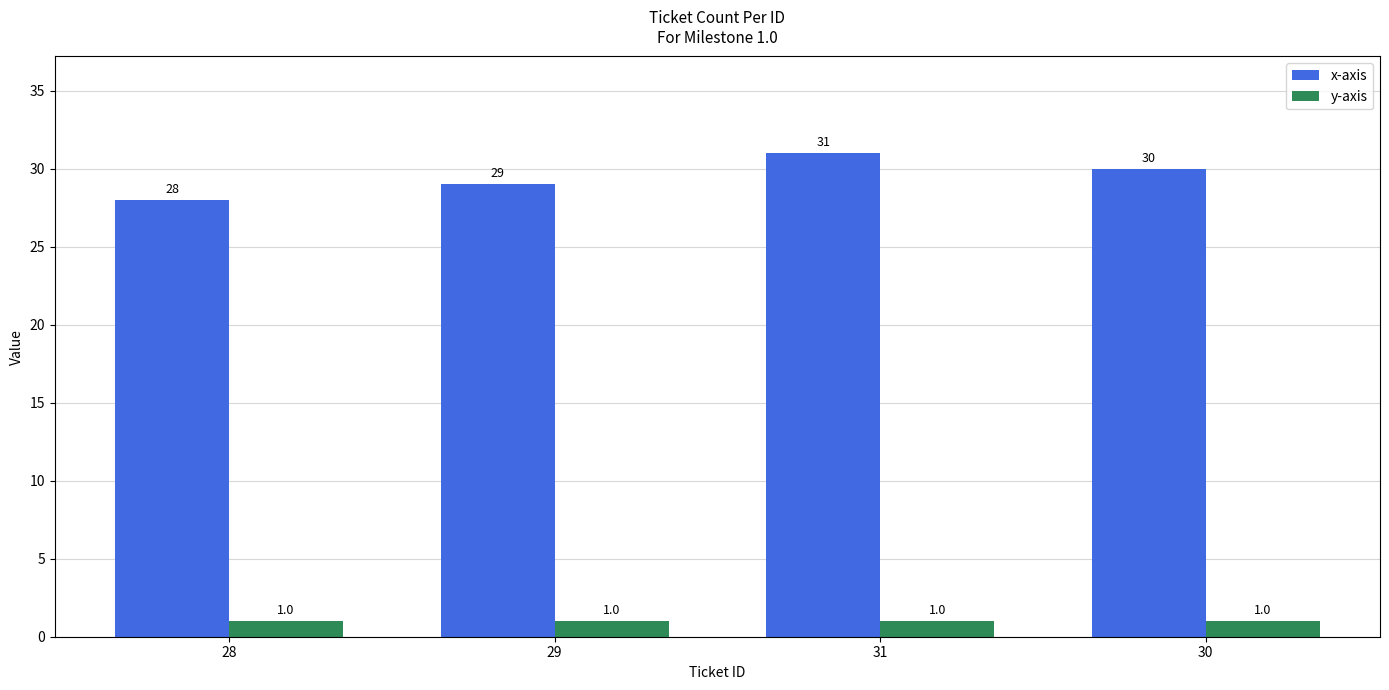

True or false: y-axis has a value of 1 at 30.

True